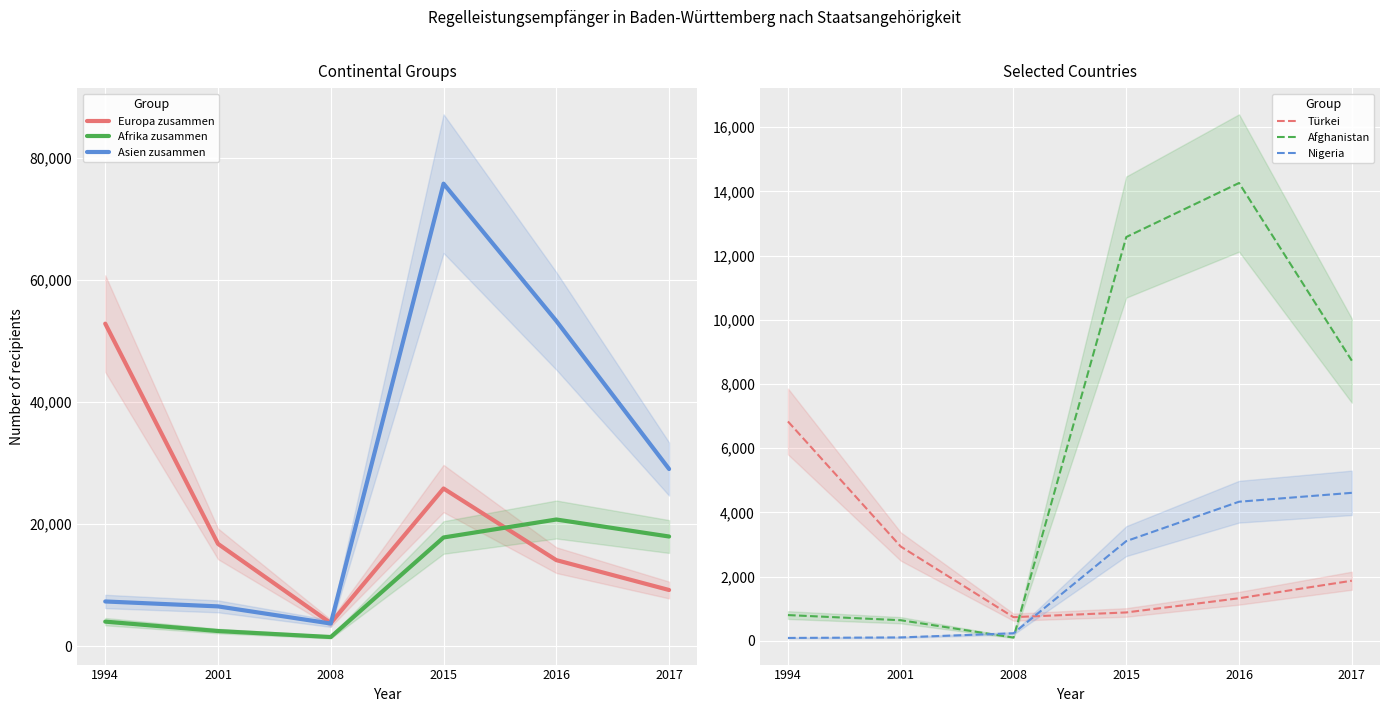

At which category does Afghanistan reach its first local valley?

2008